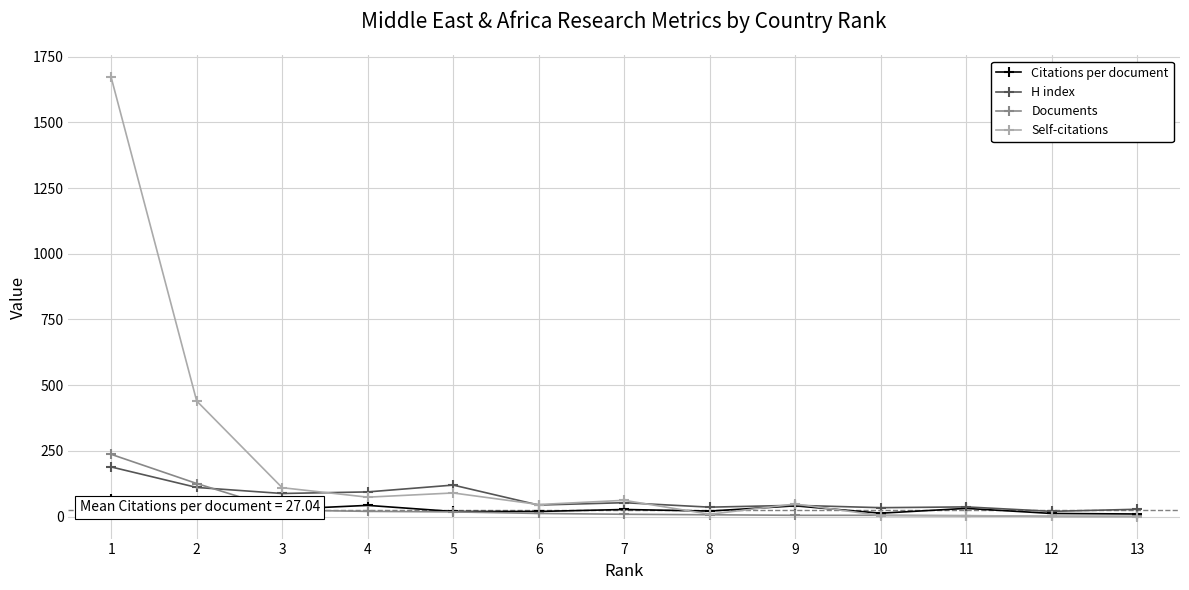

How many categories are shown in the chart?

13